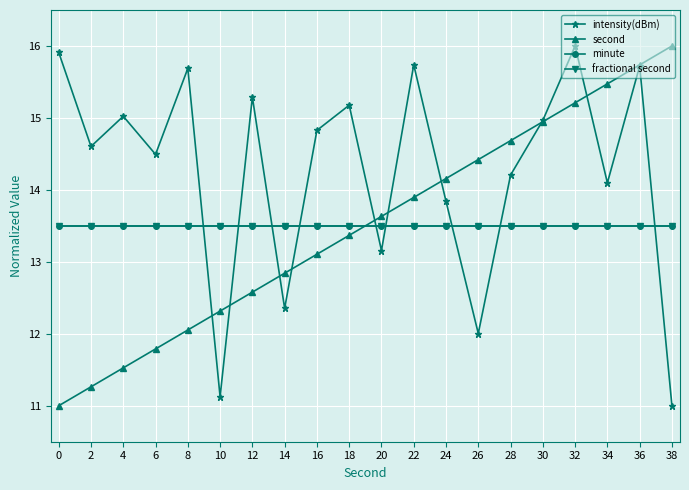

Between which two adjacent categories do fractional second and second first intersect?

18 and 20